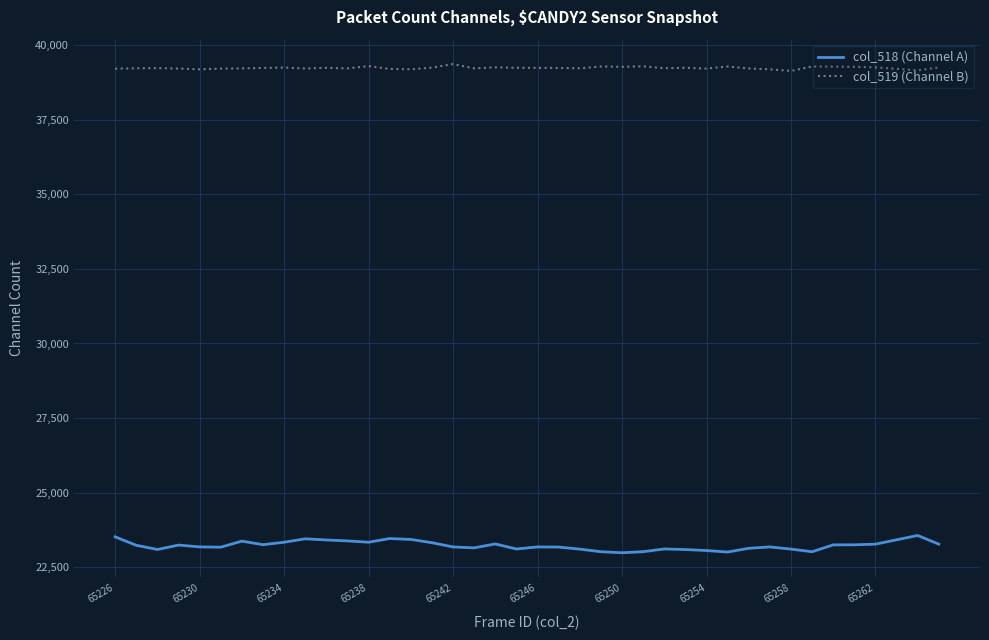

True or false: col_519 (Channel B) and col_518 (Channel A) cross at least once.

False